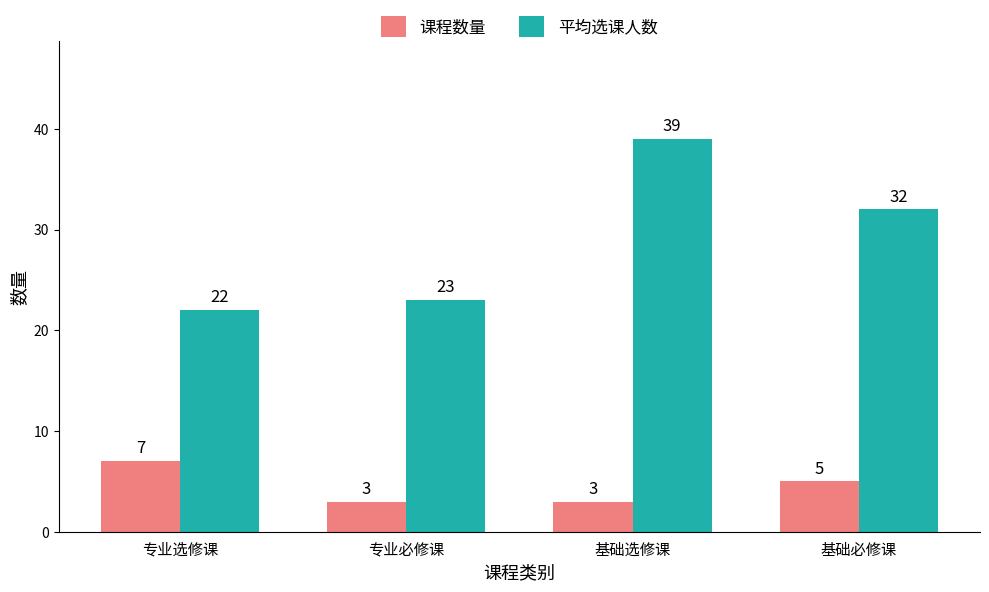

The 课程数量 series shows 5 at 专业必修课. True or false?

False